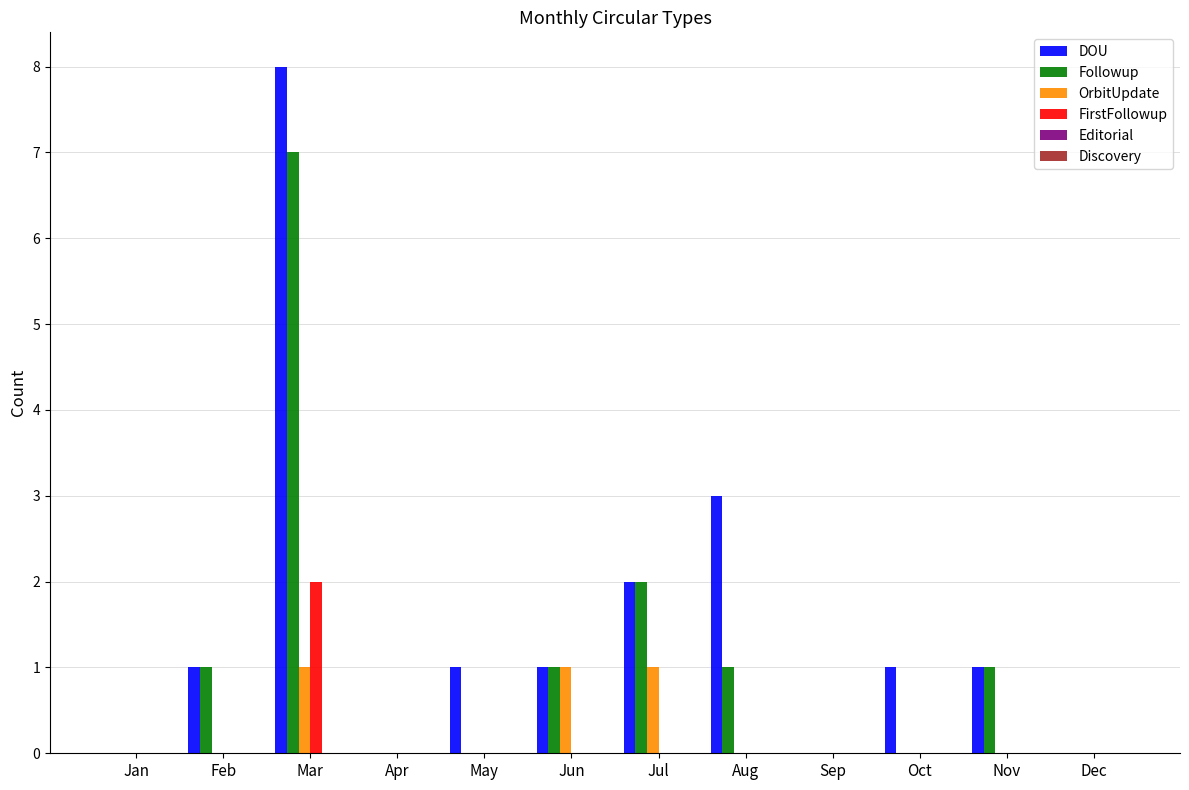

How many series are shown in this chart?

4